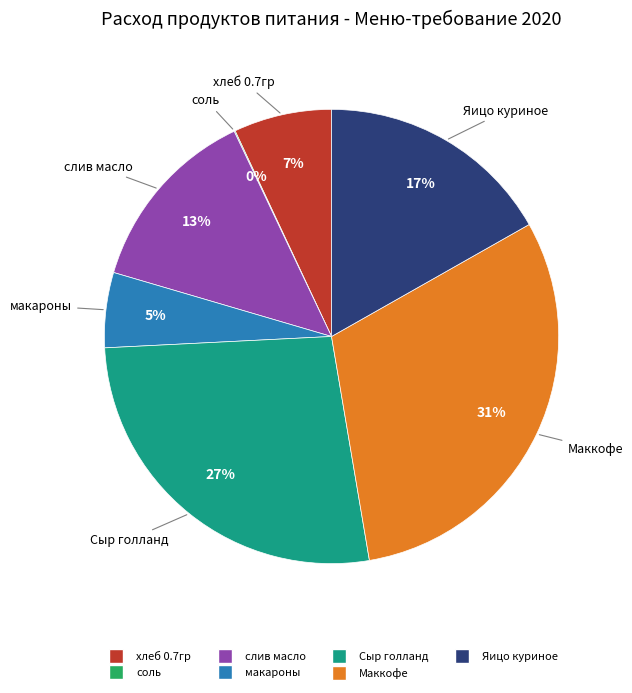

What is the largest slice in the pie chart?

Маккофе